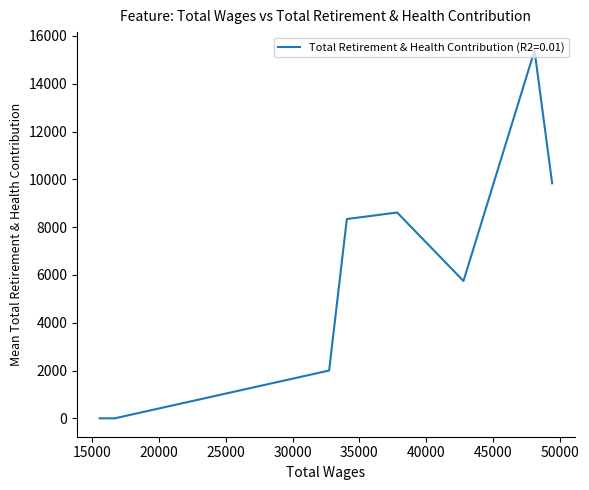

What is the sum of the values at 15537.0 and 37825.0?

8613